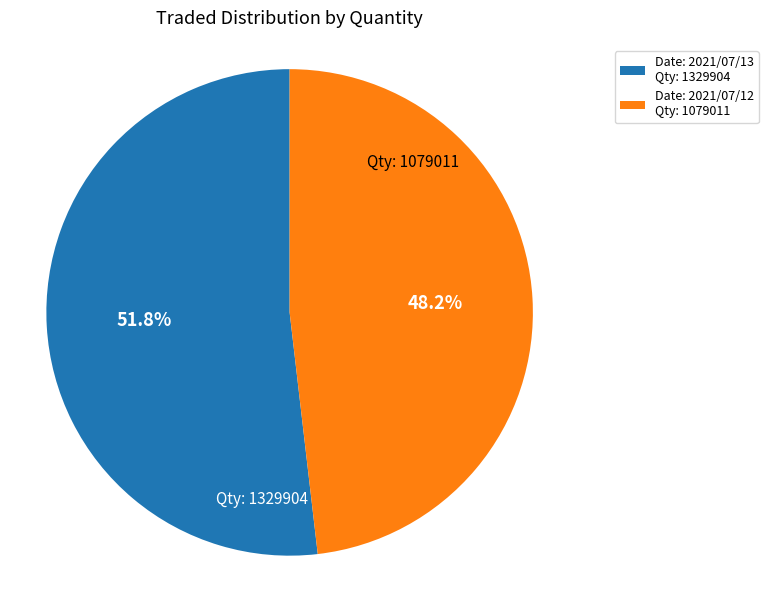

What is the largest slice in the pie chart?

Date: 2021/07/13 Qty: 1329904